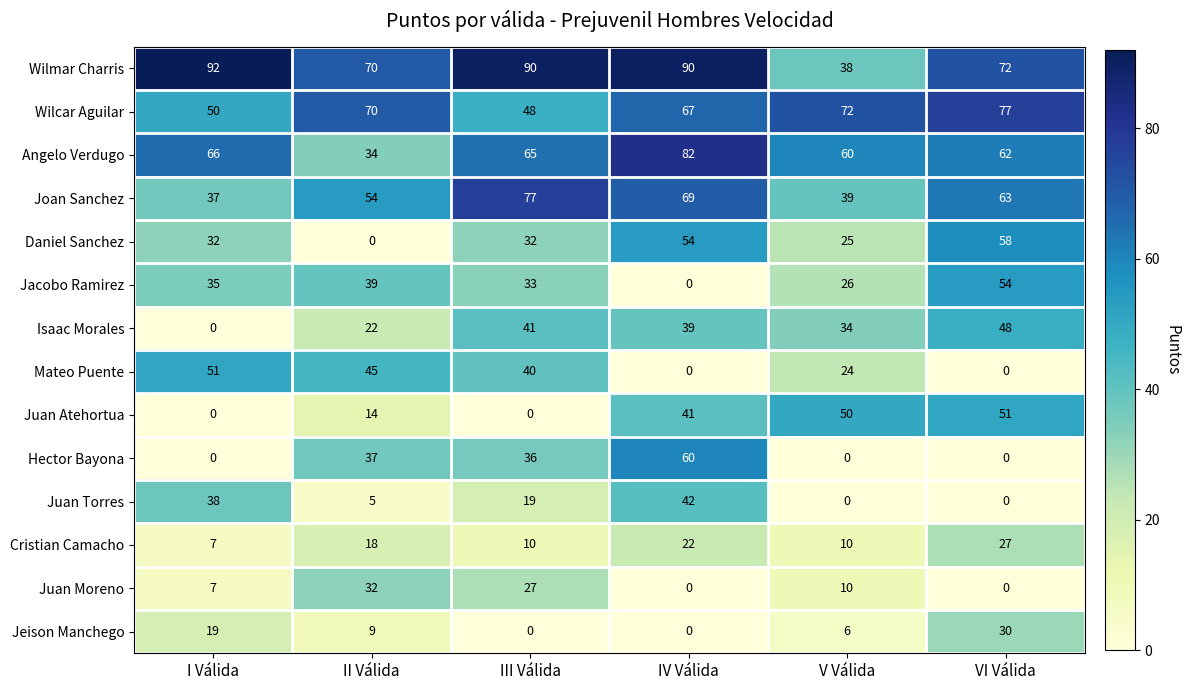

Which series has the largest total across all categories?

Wilmar Charris